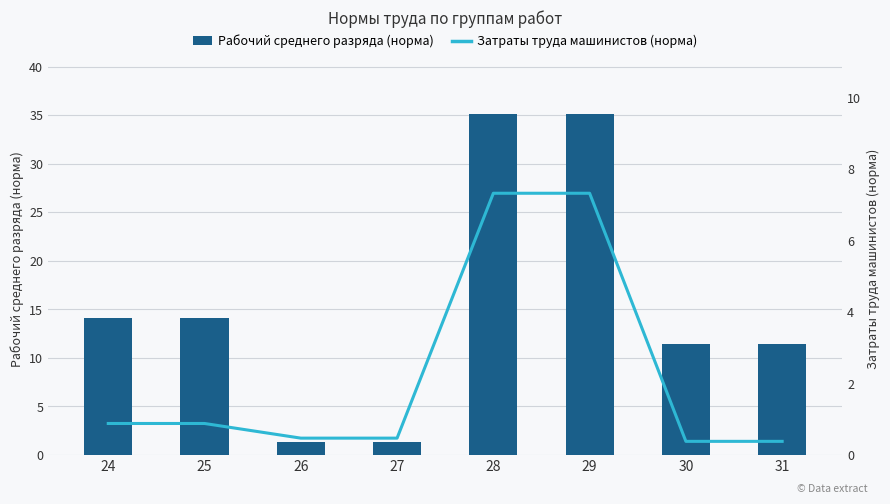

Which series has the widest spread of values?

Рабочий среднего разряда (норма)